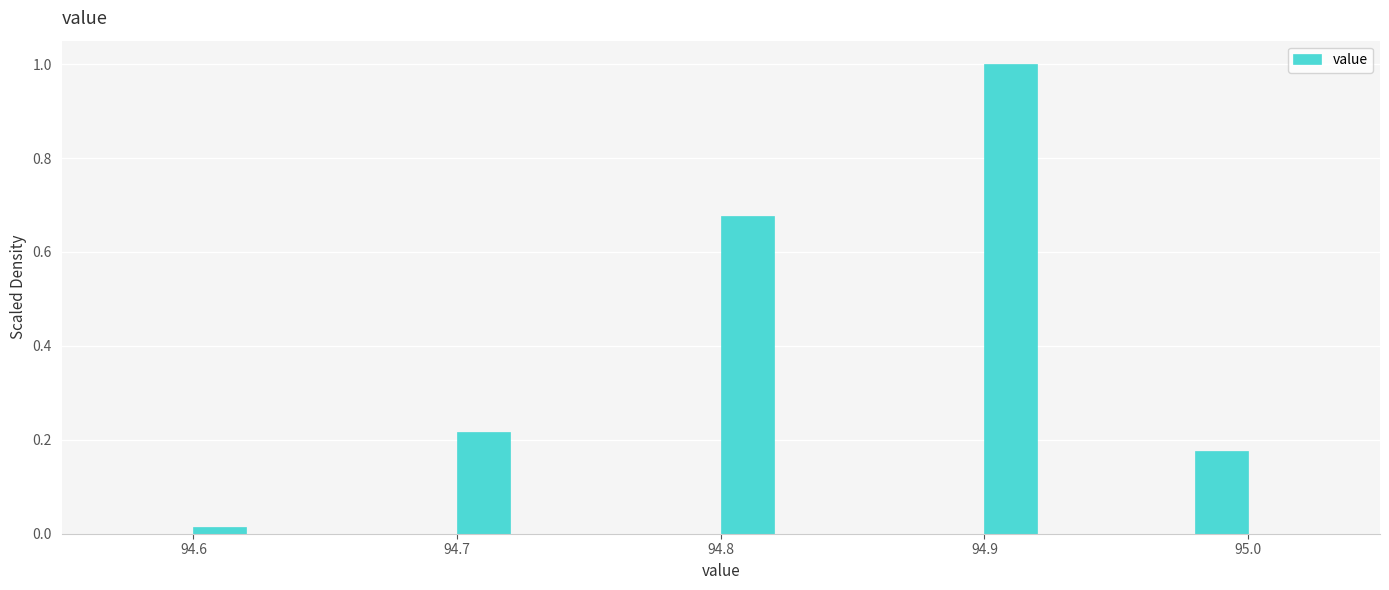

Read against the x-axis, roughly where is the centre of the tallest bar?

94.91